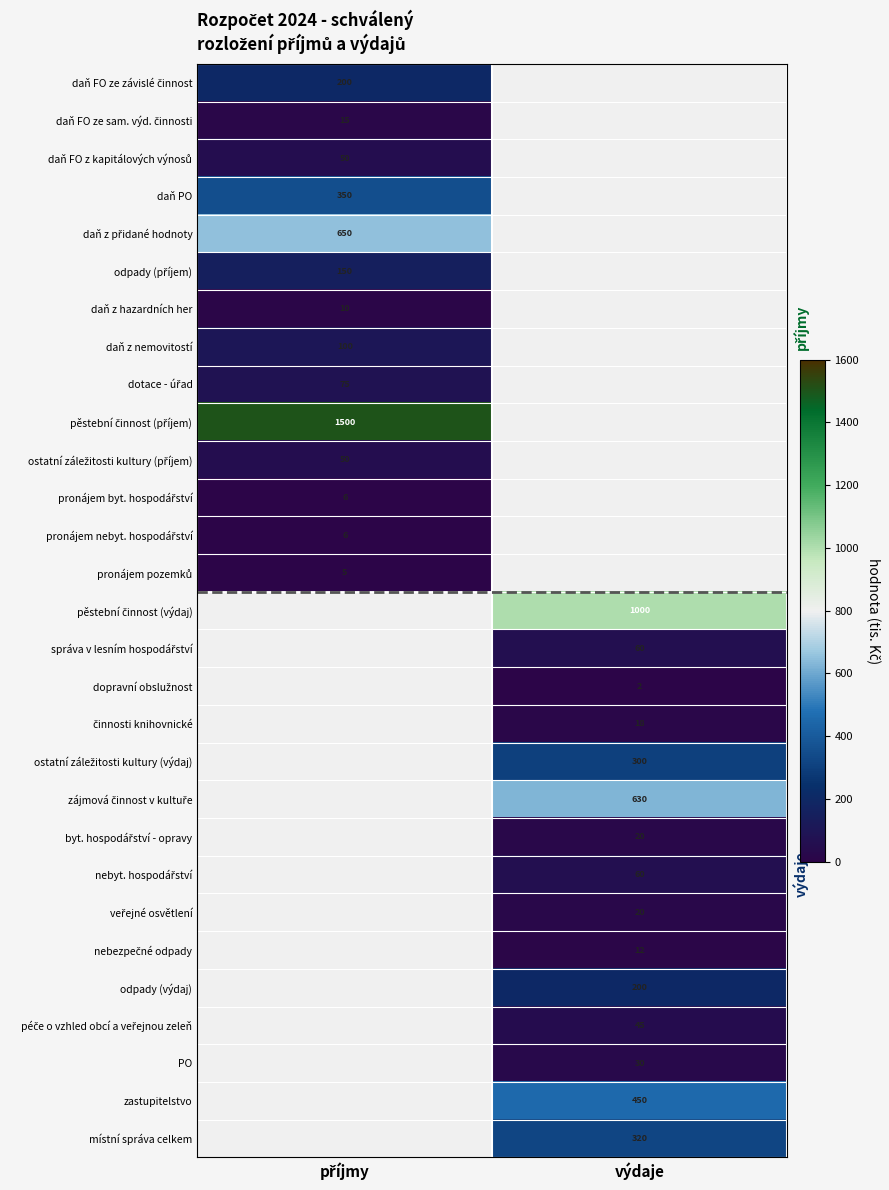

The value of PO at výdaje is 18. True or false?

False